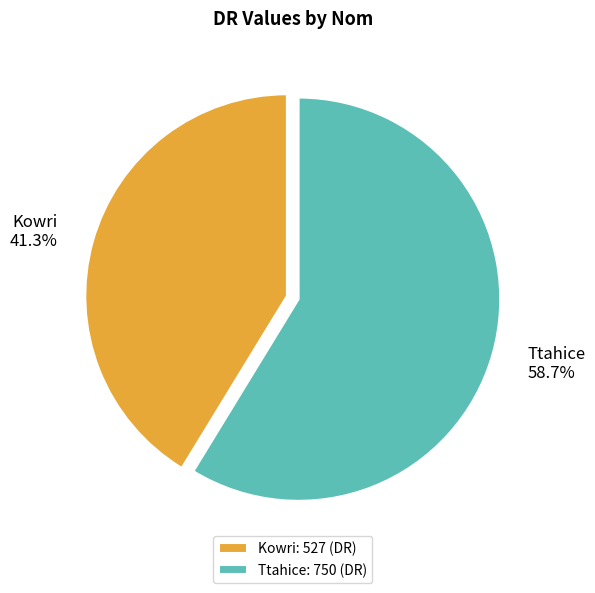

To the nearest percent, what is the combined percentage of Kowri and Ttahice?

100%